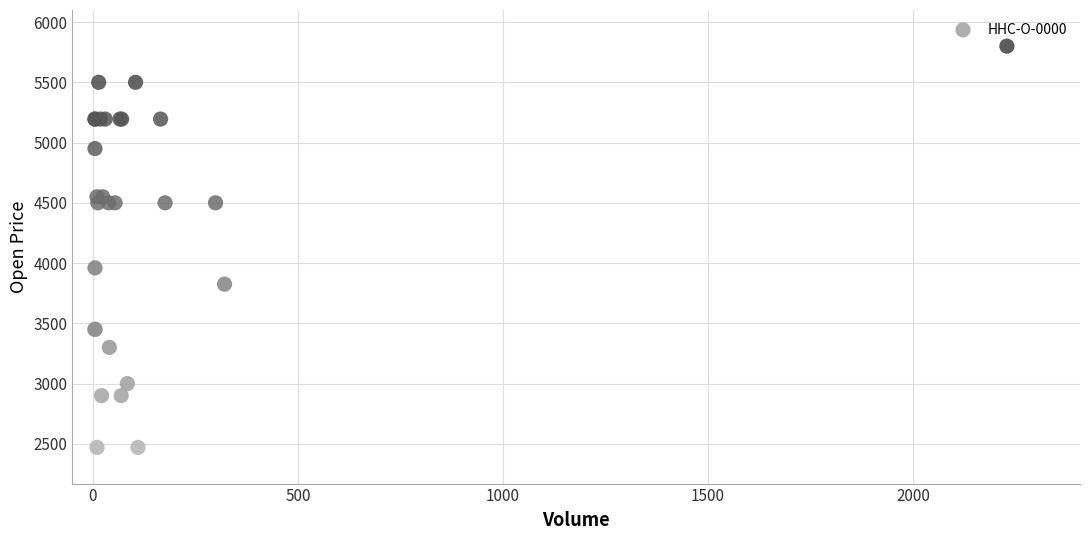

What Y value in the scatter plot is closest to 4135?

3960